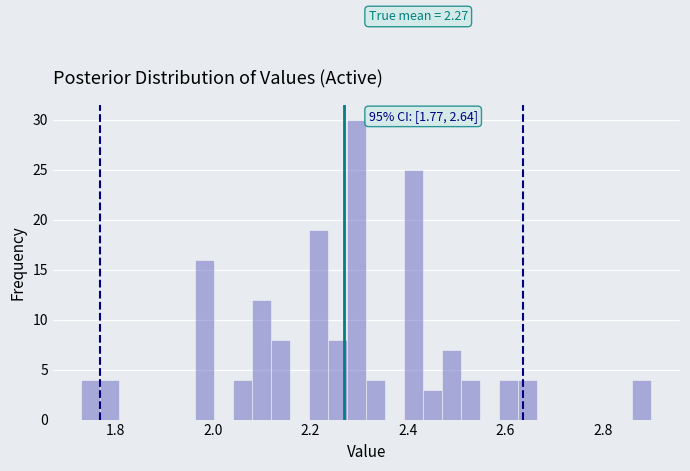

Read against the x-axis, roughly where is the centre of the tallest bar?

2.30